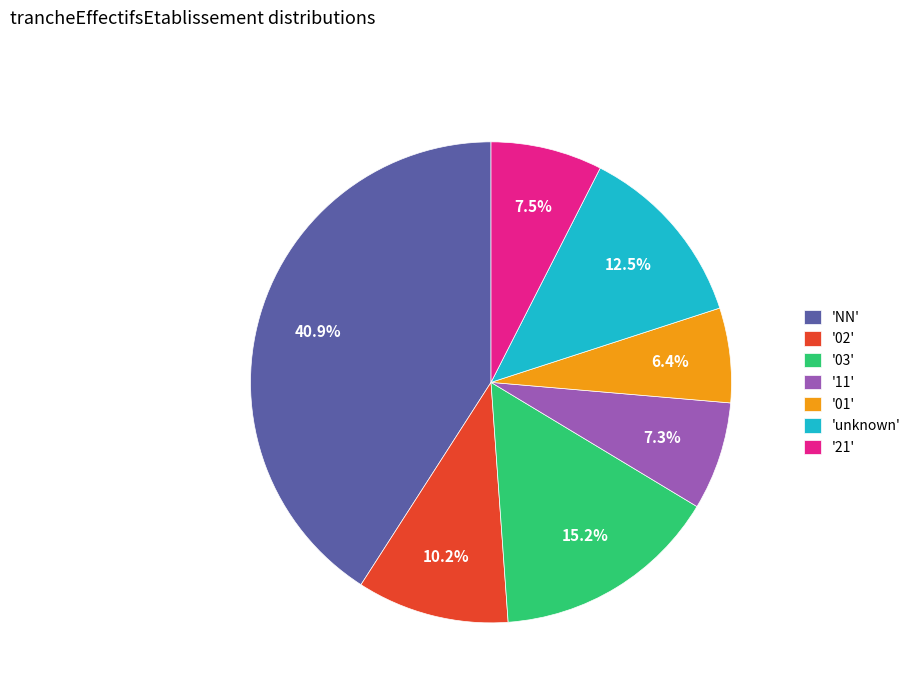

Is '01' the majority of the pie?

No